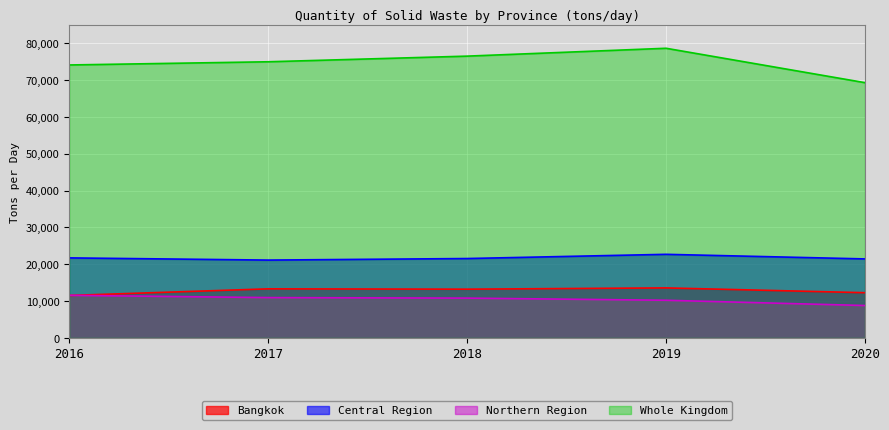

What is the difference between the maximum and second lowest values in the Central Region series?

1247